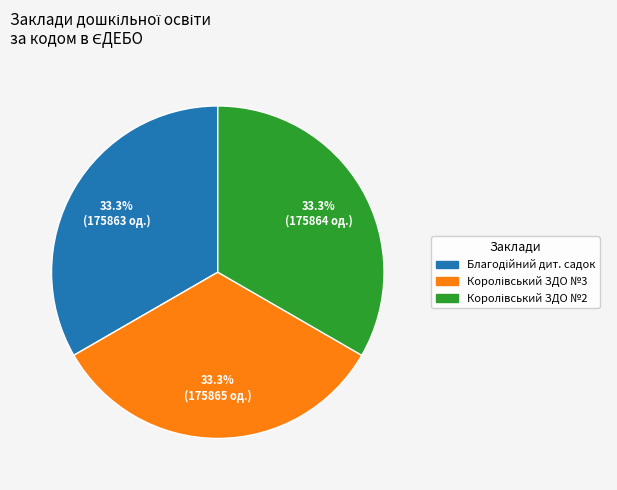

Does any single category account for the majority?

No